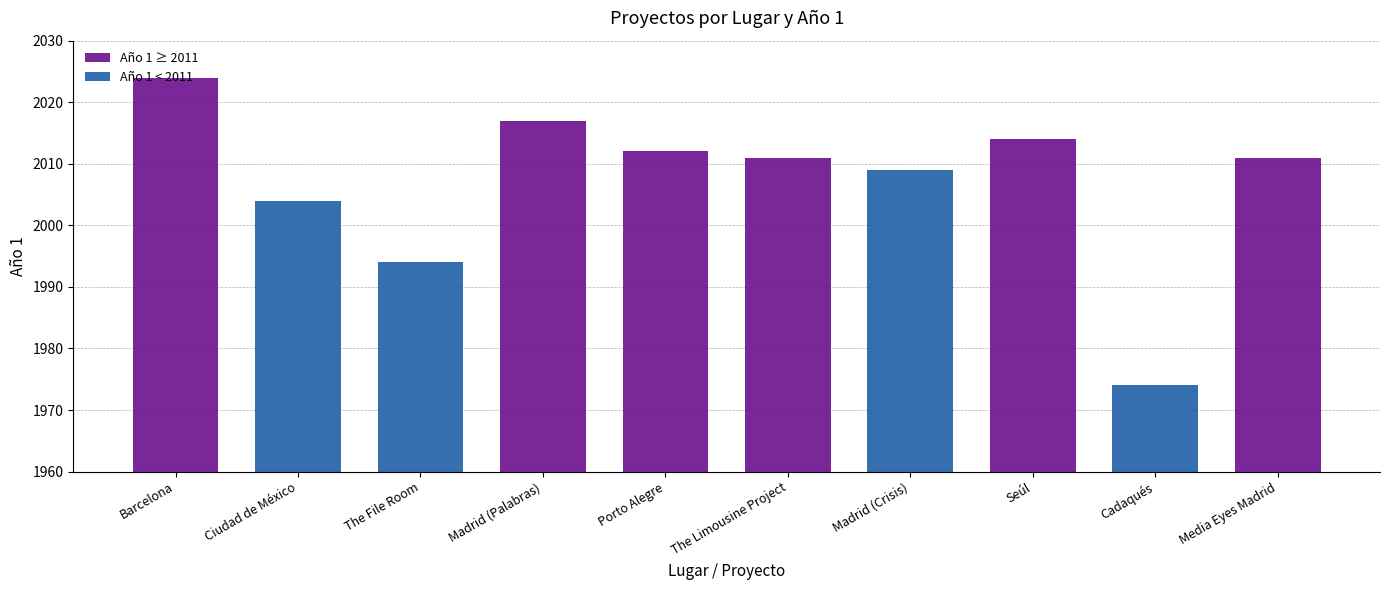

Reading right to left, extract all data points from this chart.

Media Eyes Madrid=2011	Cadaqués=1974	Seúl=2014	Madrid (Crisis)=2009	The Limousine Project=2011	Porto Alegre=2012	Madrid (Palabras)=2017	The File Room=1994	Ciudad de México=2004	Barcelona=2024